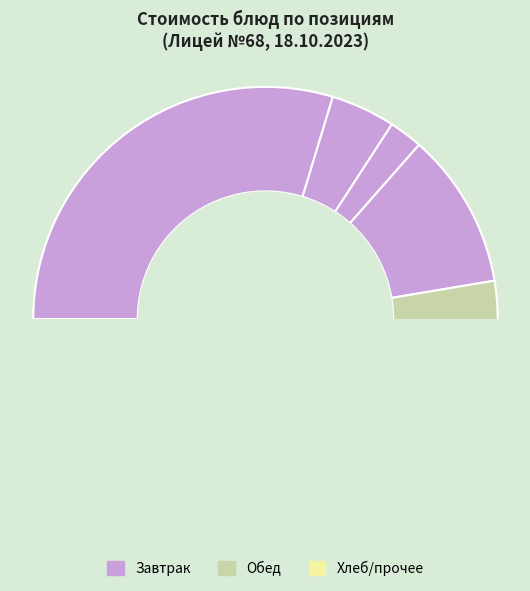

What is the ratio of the value at Хлеб пшеничный (завтрак) to the value at Макаронные изделия отварные?

0.3